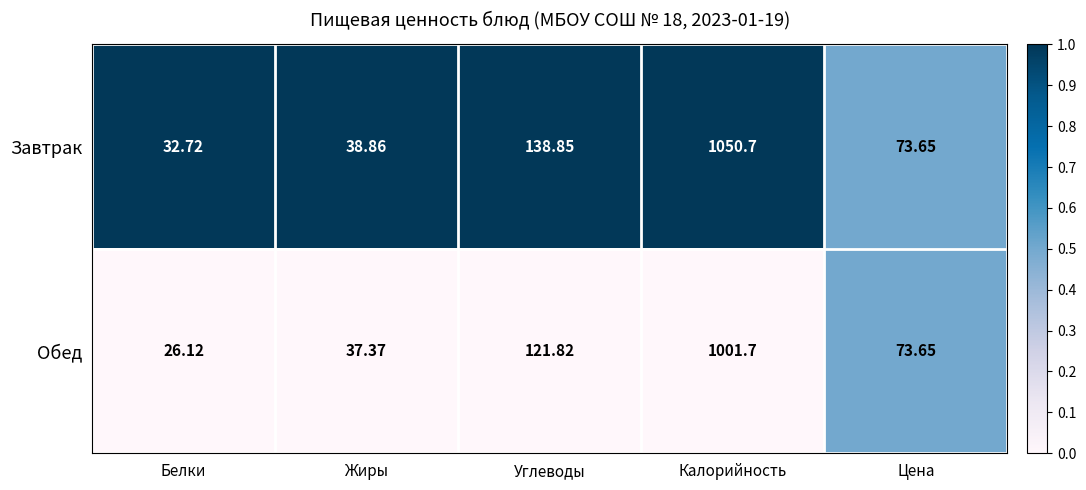

Rank the categories by Обед value from lowest to highest.

Белки, Жиры, Цена, Углеводы, Калорийность